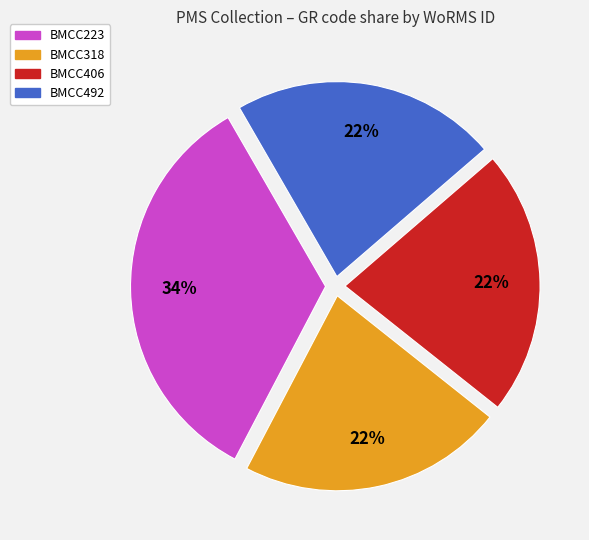

What percentage is the BMCC406 slice, to the nearest percent?

22%